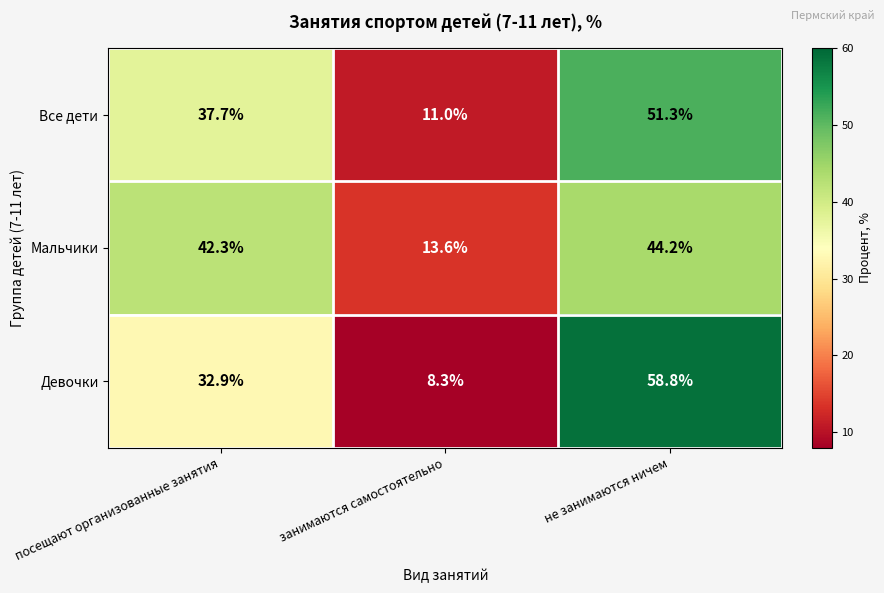

Which series has the largest total across all categories?

Мальчики